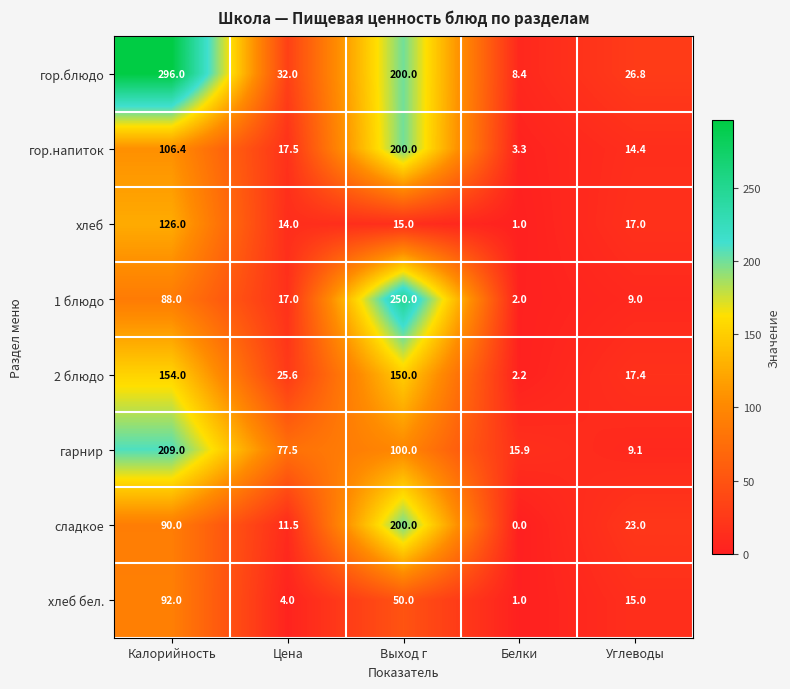

How many distinct data groups are displayed?

8